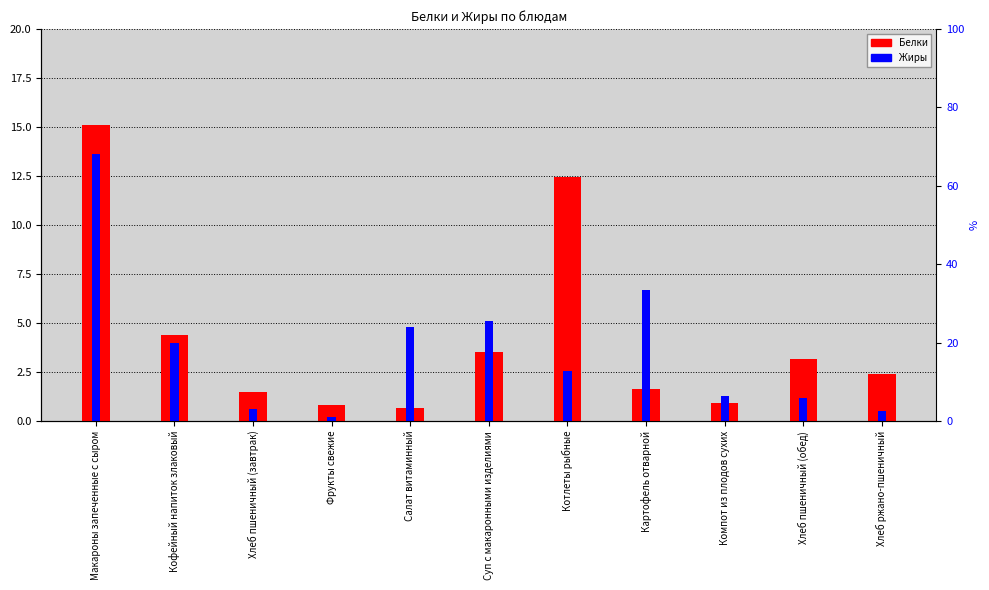

What are all the series names shown in the legend?

Белки, Жиры